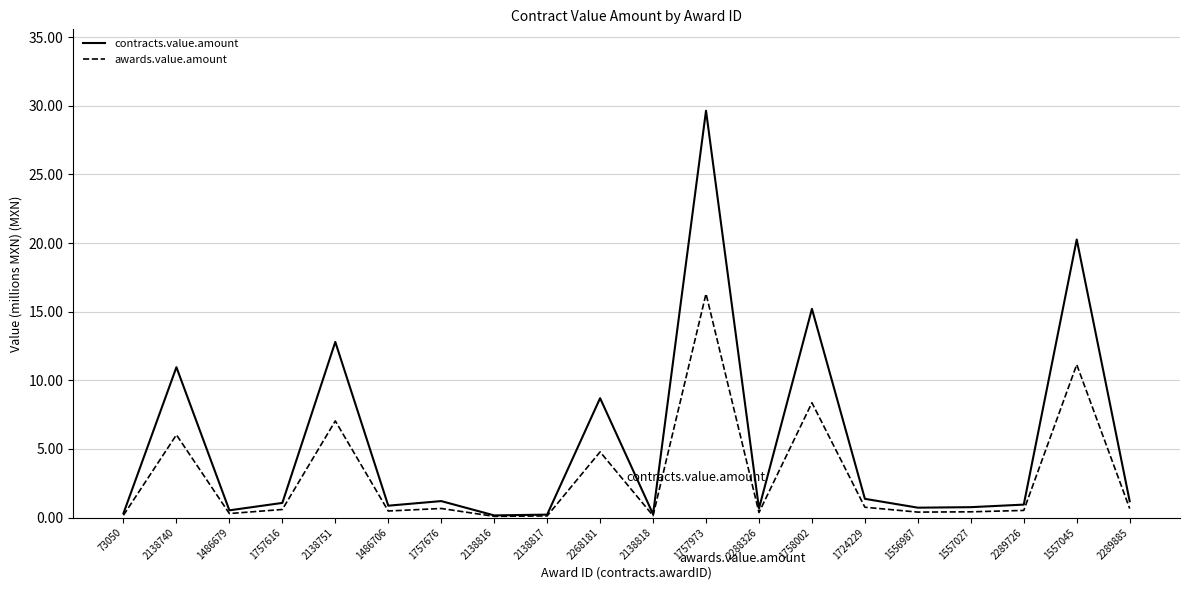

What is the sum of the awards.value.amount values at 1724229 and 2138740?

6.8